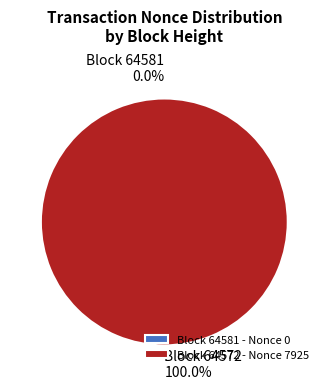

Rank the categories by value from highest to lowest.

64572, 64581